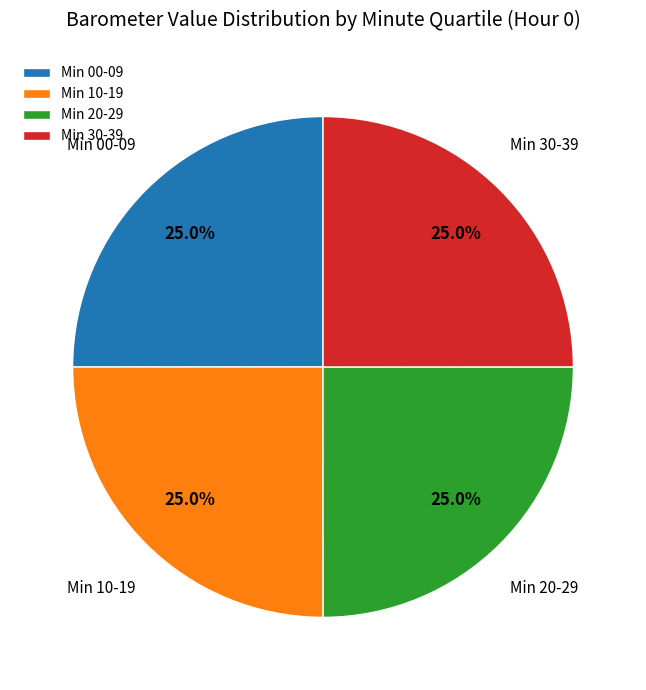

Approximately how many times larger is the value at Min 00-09 compared to Min 20-29?

1.0